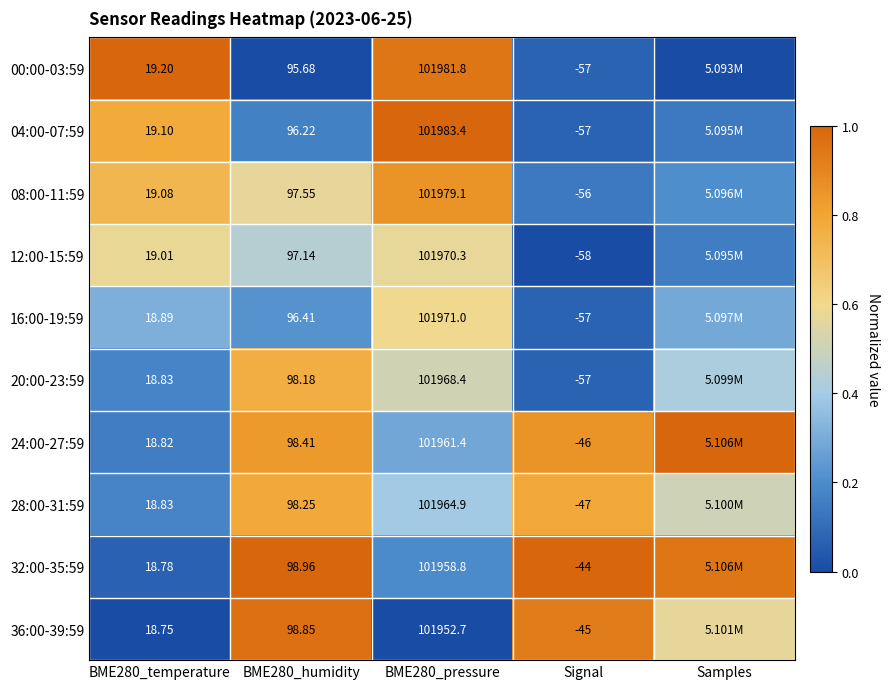

Is it true that 24:00-27:59 equals 0.3 at BME280_temperature?

False